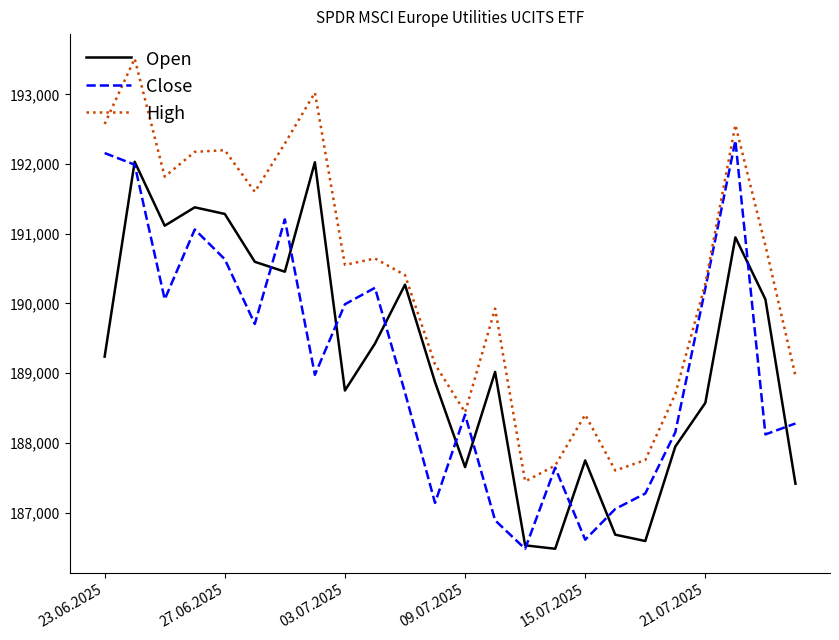

What is the highest value of the Open series?

192034